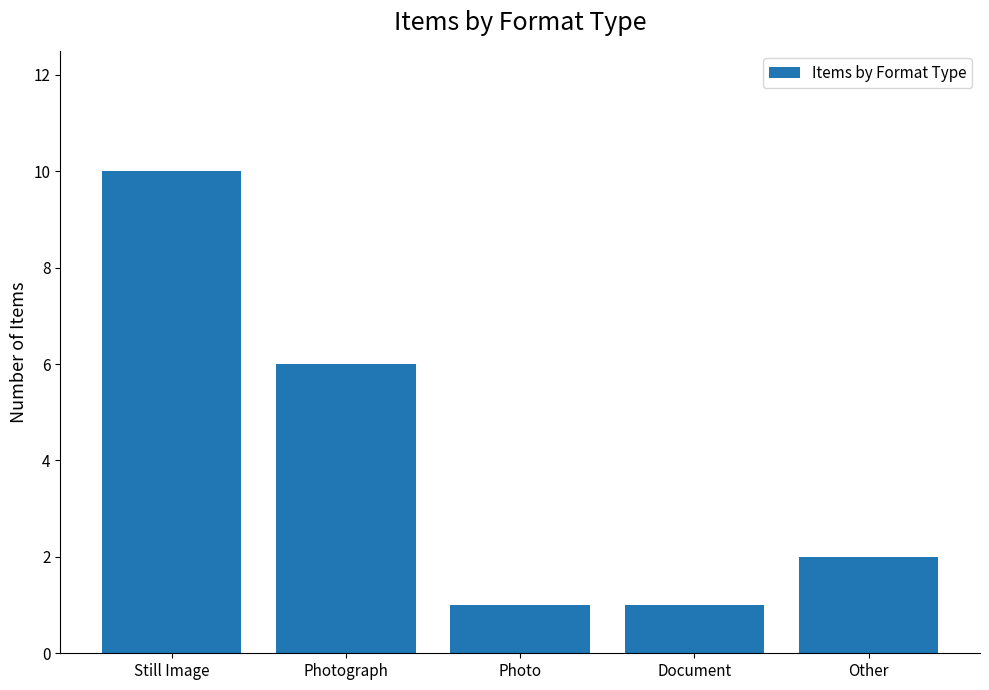

What is the difference between the second highest and second lowest values?

5